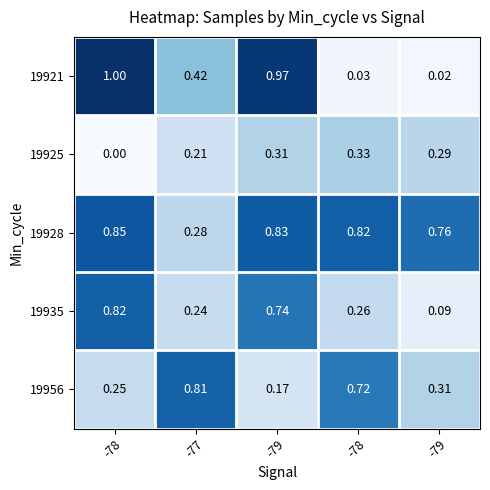

How many data points in 19925 are above 0?

4